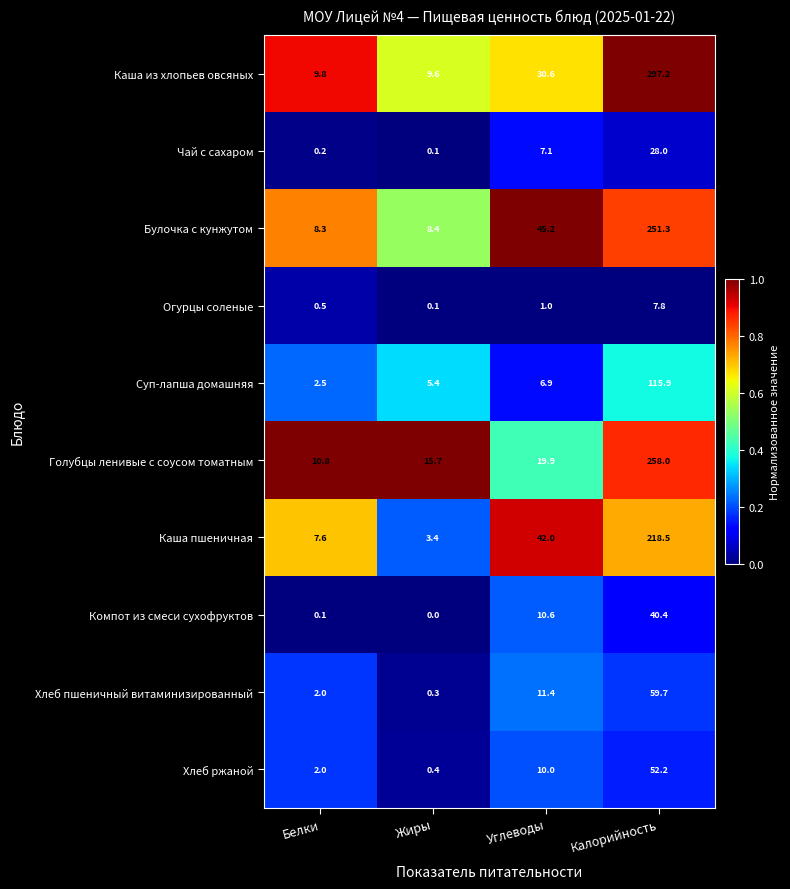

What is the sum of the Хлеб ржаной values at Белки and Жиры?

2.4